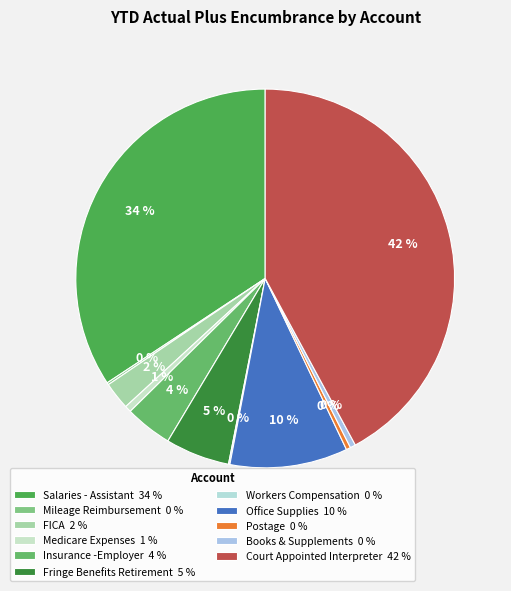

To the nearest percent, what is the combined percentage of FICA and Court Appointed Interpreter?

44%